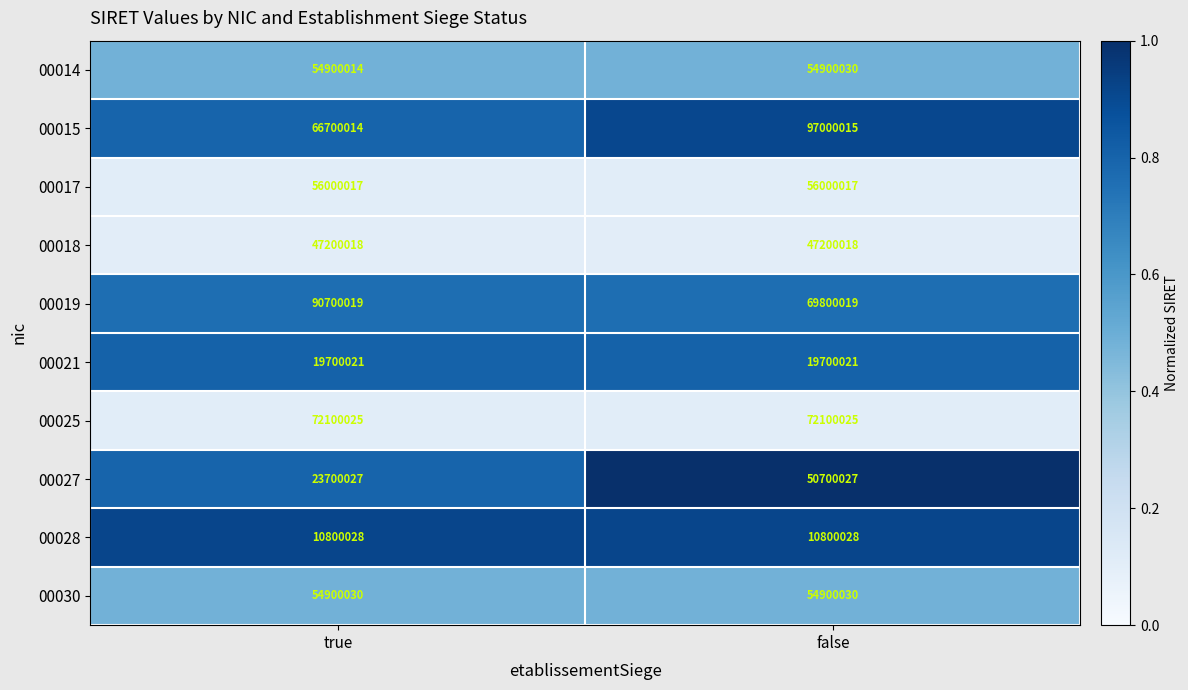

Rank the series at true from highest to lowest value.

00019, 00025, 00015, 00017, 00030, 00014, 00018, 00027, 00021, 00028